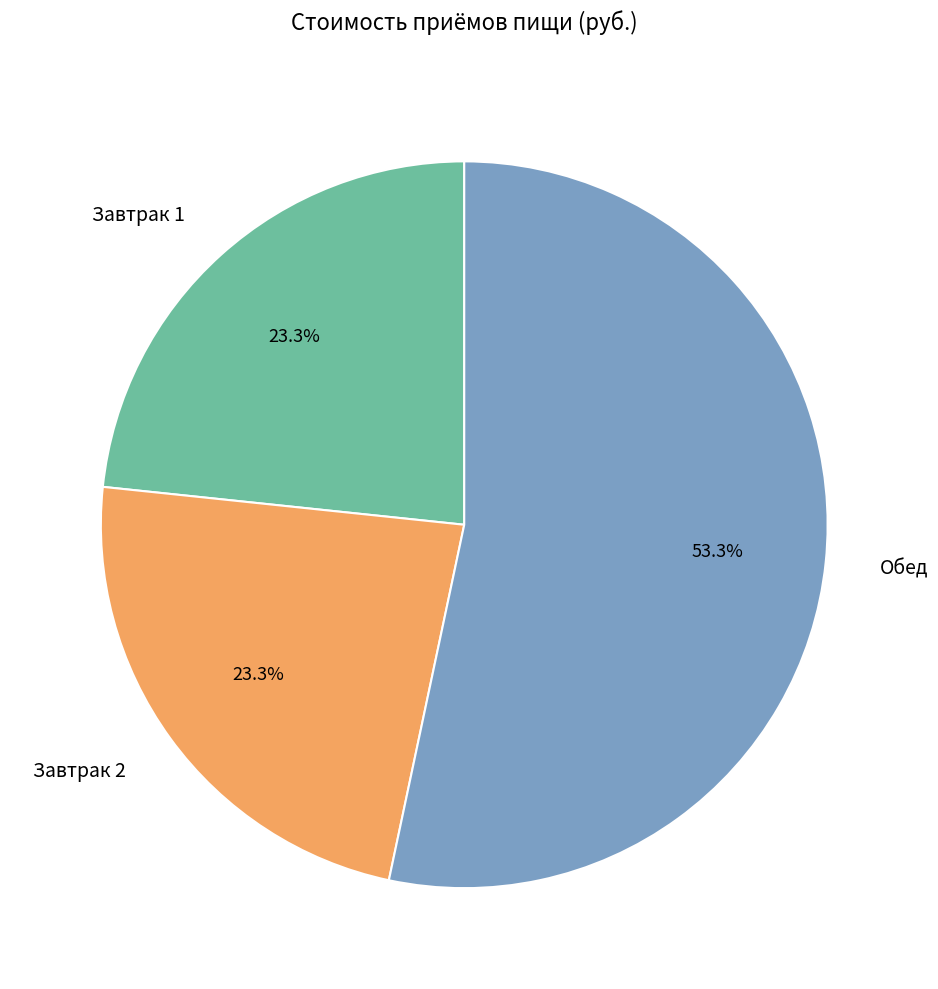

To the nearest percent, what is the combined percentage of Завтрак 2 and Обед?

77%